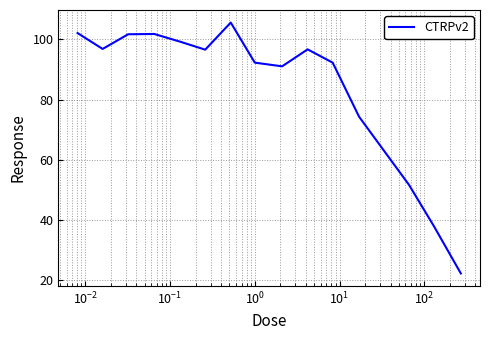

What is the difference between the maximum and minimum values?

83.4